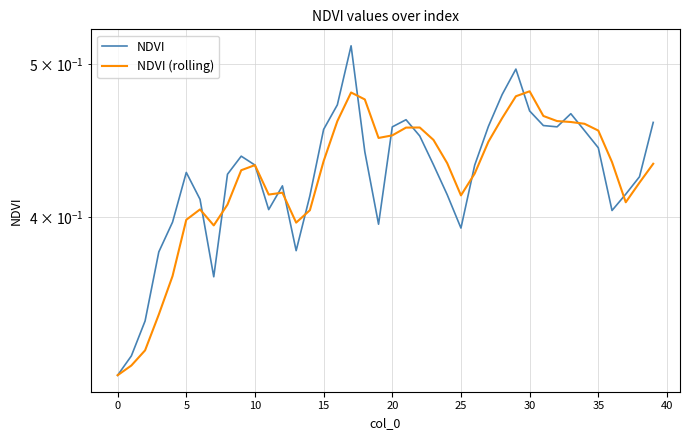

What is the sum of the NDVI values at 33 and 31?

0.9